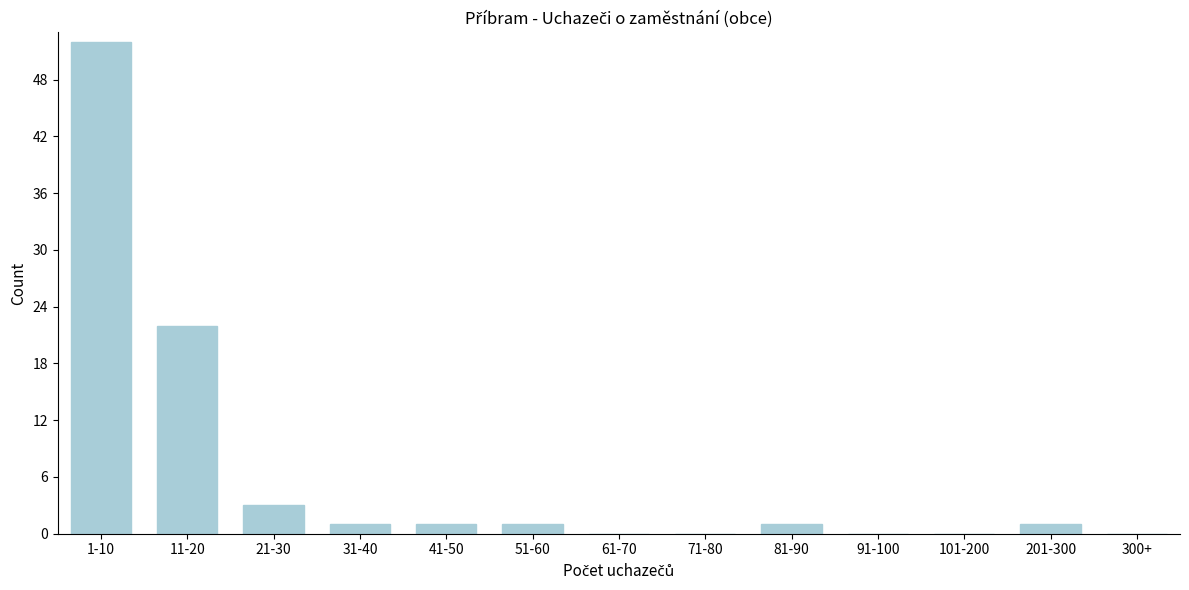

Reading left to right, what are all the values shown in this chart?

1-10=52	11-20=22	21-30=3	31-40=1	41-50=1	51-60=1	61-70=0	71-80=0	81-90=1	91-100=0	101-200=0	201-300=1	300+=0